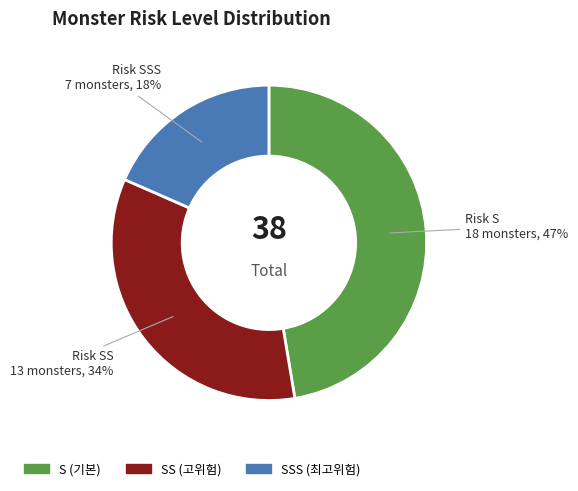

Is there a majority slice in this chart?

No